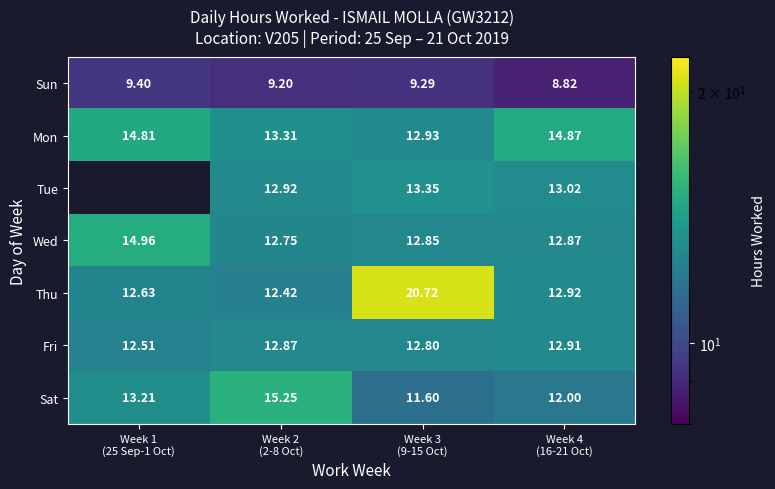

What is the average value of the Fri series?

12.8